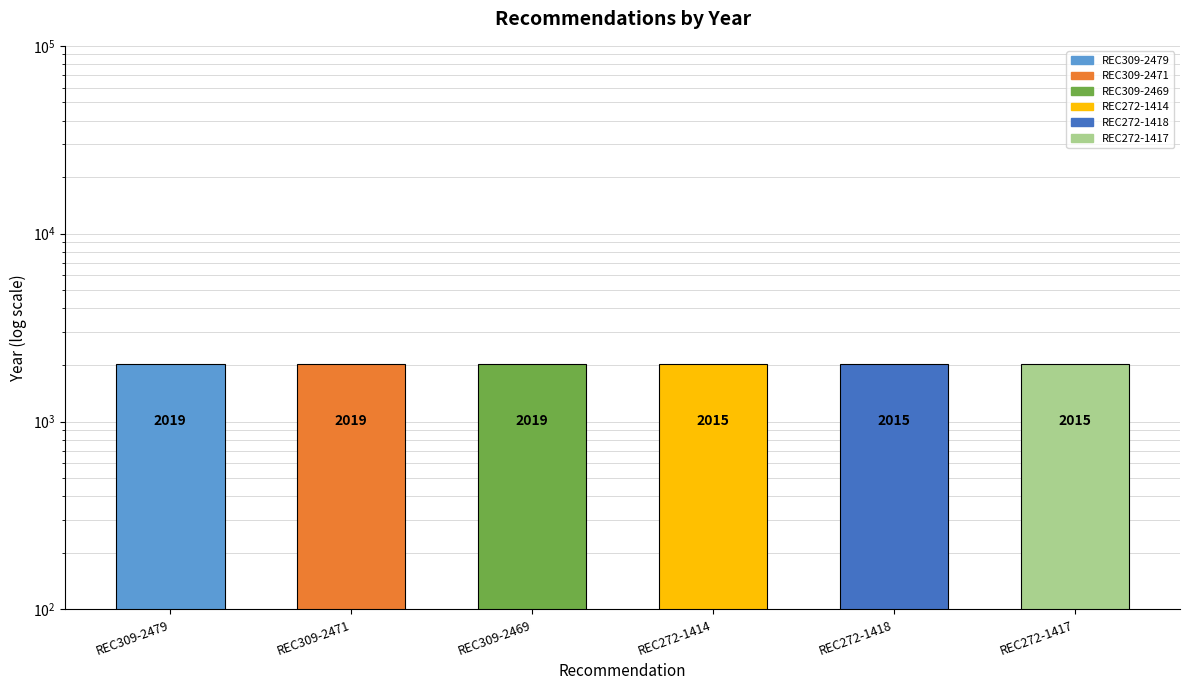

At which label is the value closest to 2017?

REC309-2479